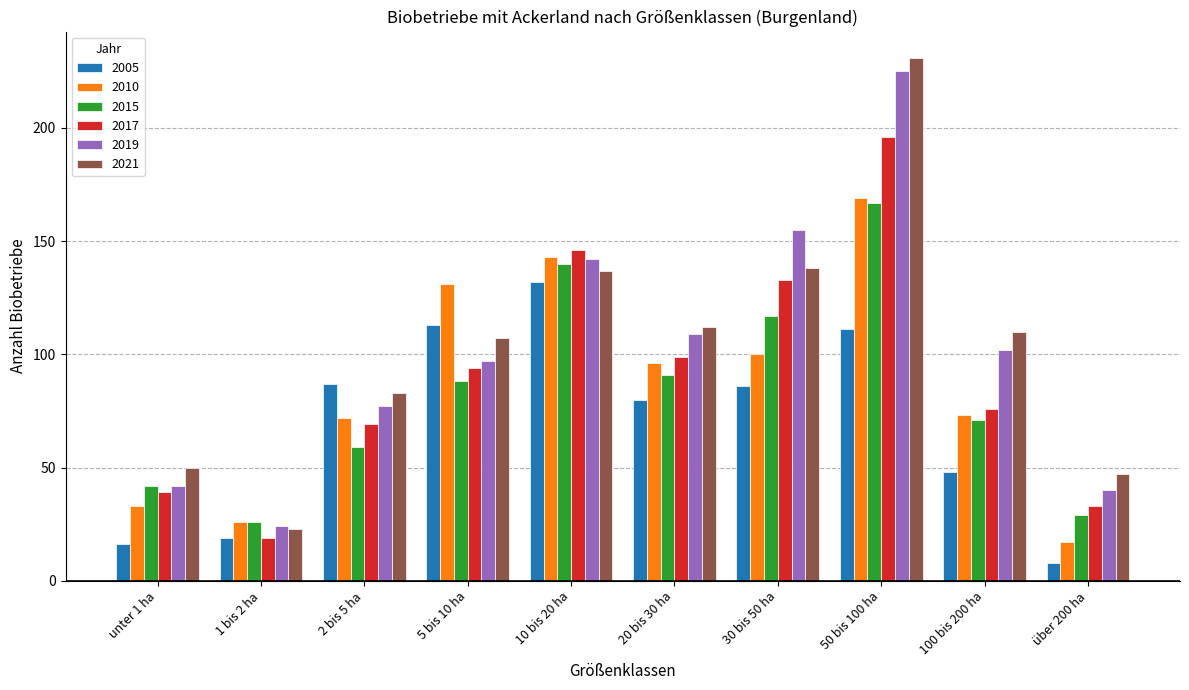

What is the total value across all series at unter 1 ha?

222